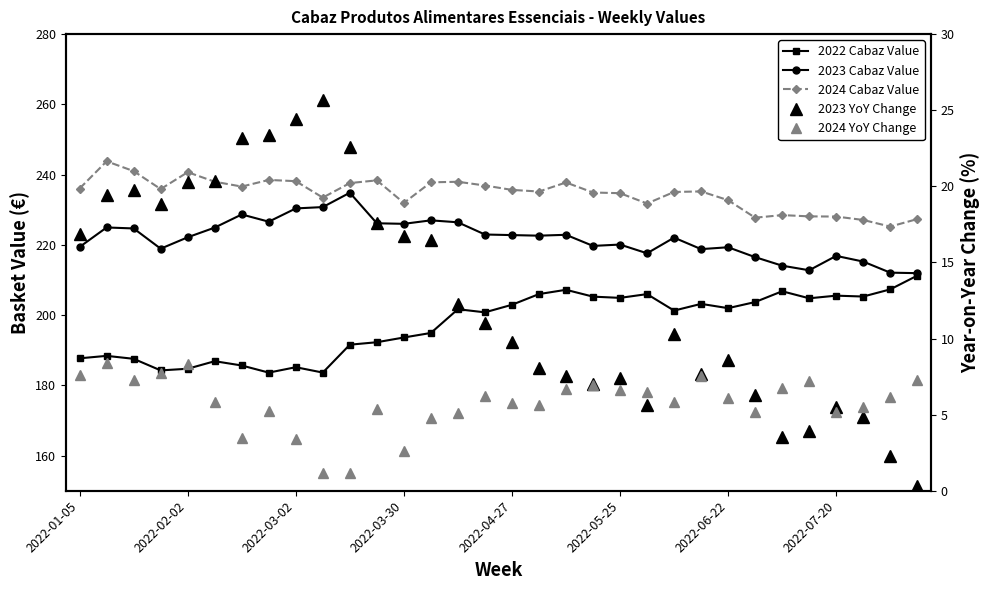

The value of 2023 Cabaz Value at 2022-04-27 is 70.7. True or false?

False